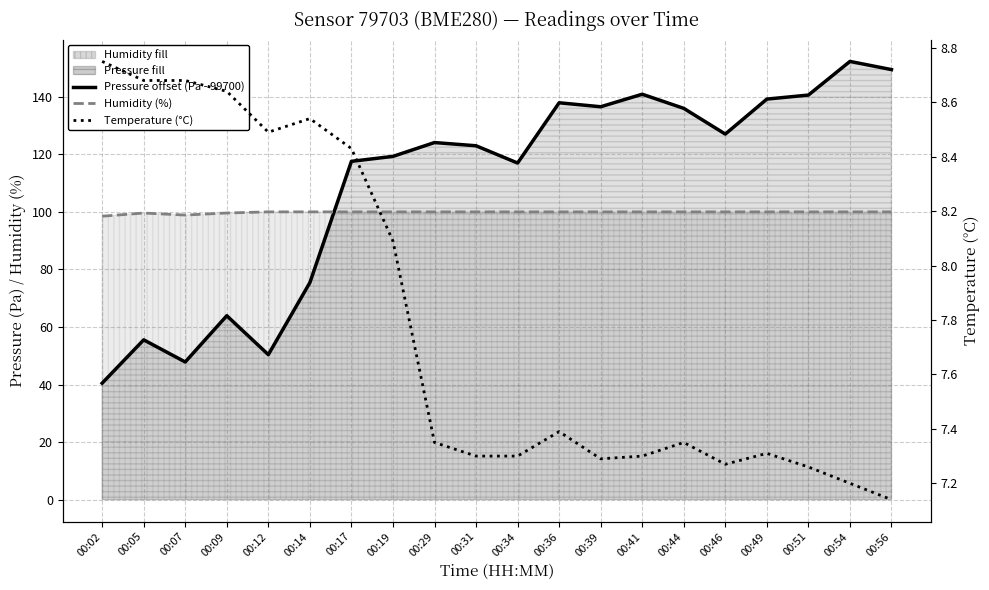

What is the minimum value for Pressure offset (Pa - 99700)?

40.5